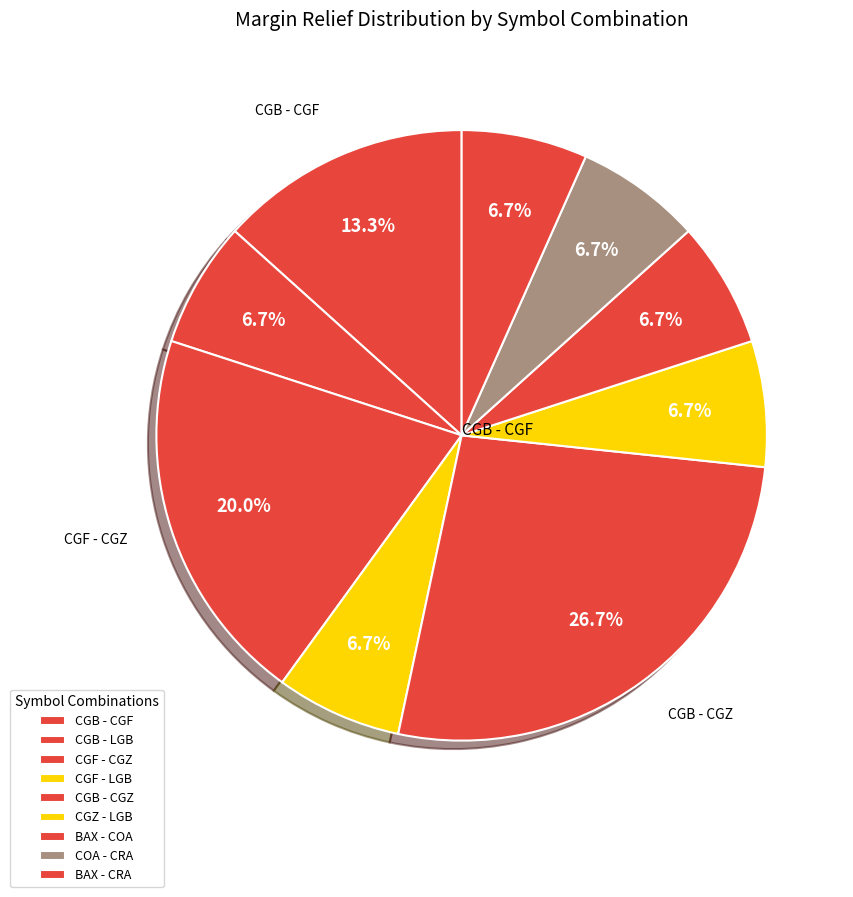

What is the total percentage of CGF - LGB and CGB - CGF?

20.0%